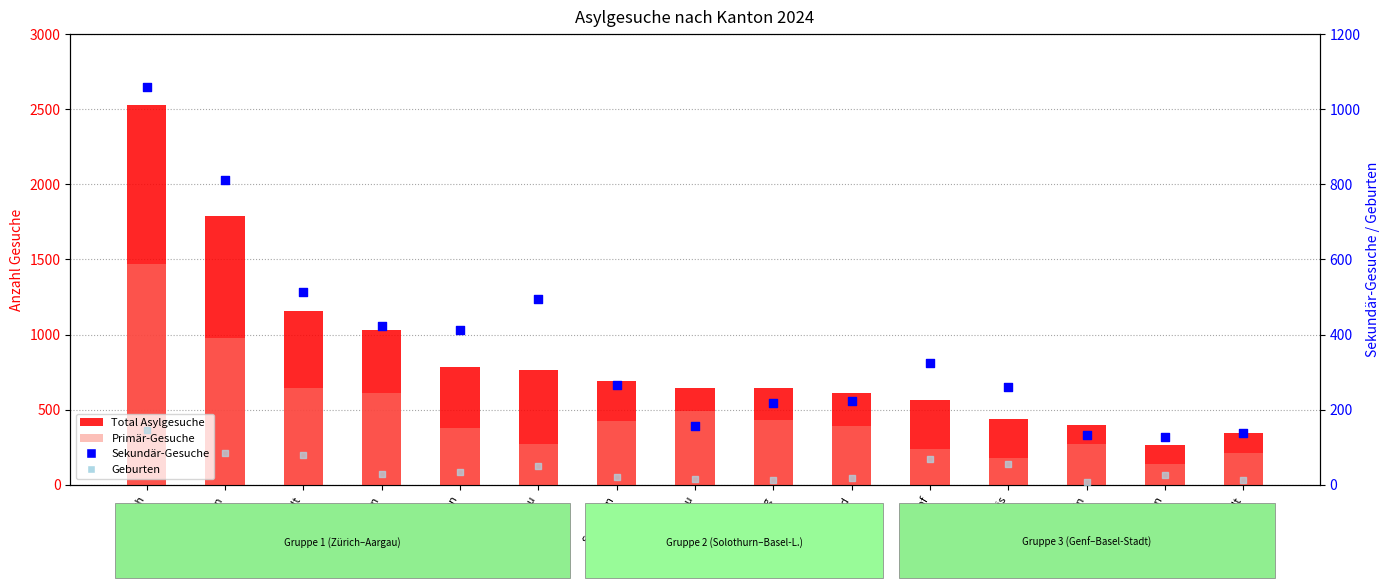

What is the total value across all series at Luzern?

2092